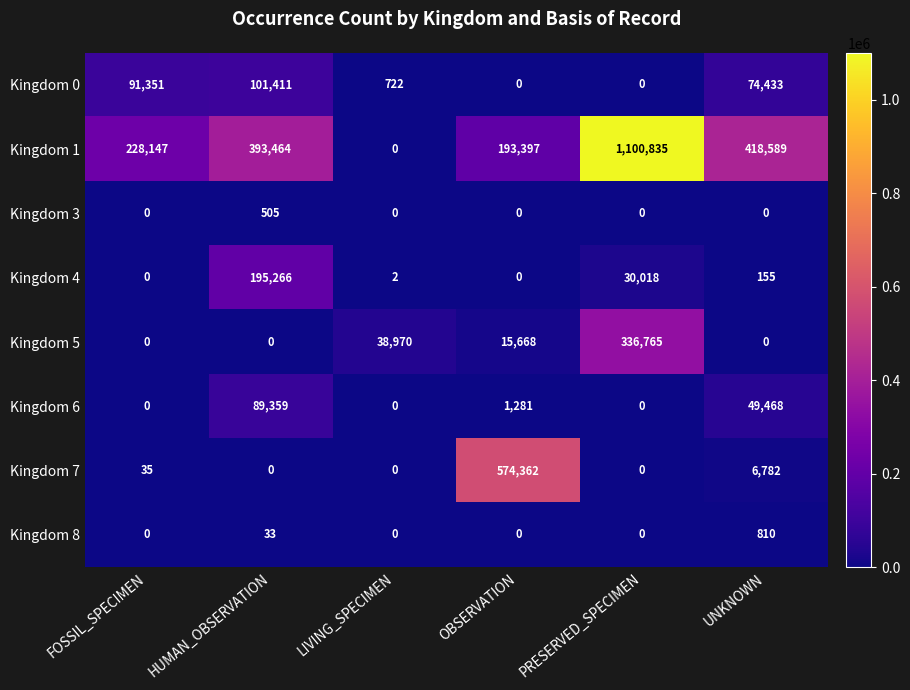

Count the number of data series in this chart.

8